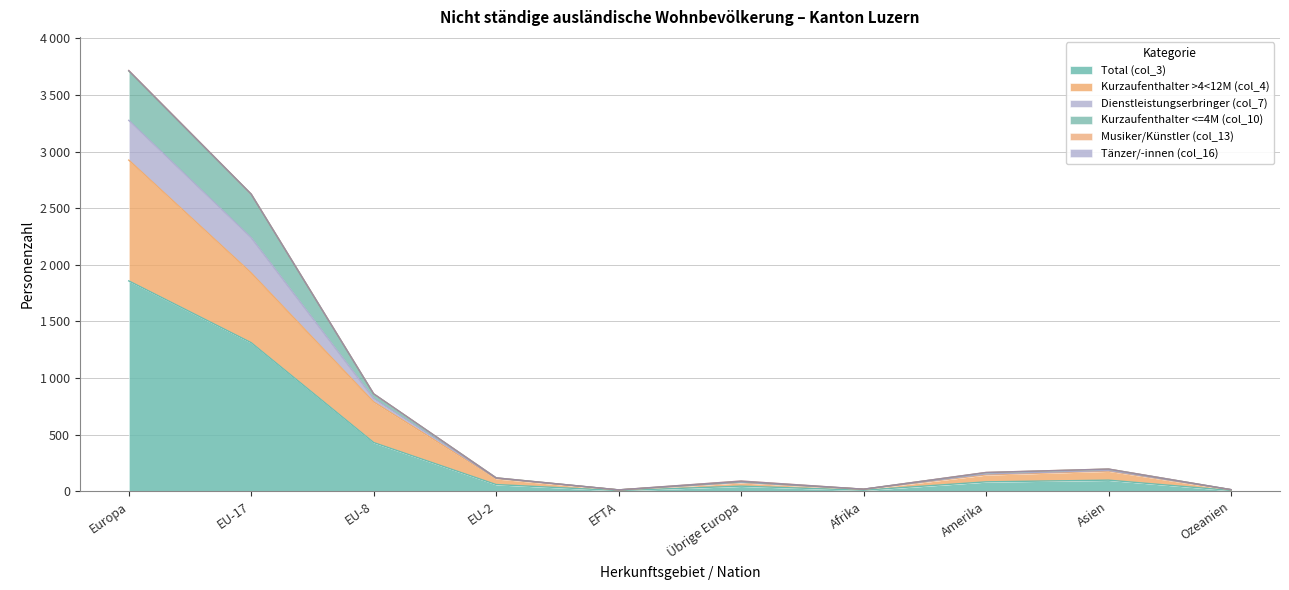

True or false: Kurzaufenthalter >4<12M (col_4) and Dienstleistungserbringer (col_7) intersect in this chart.

False